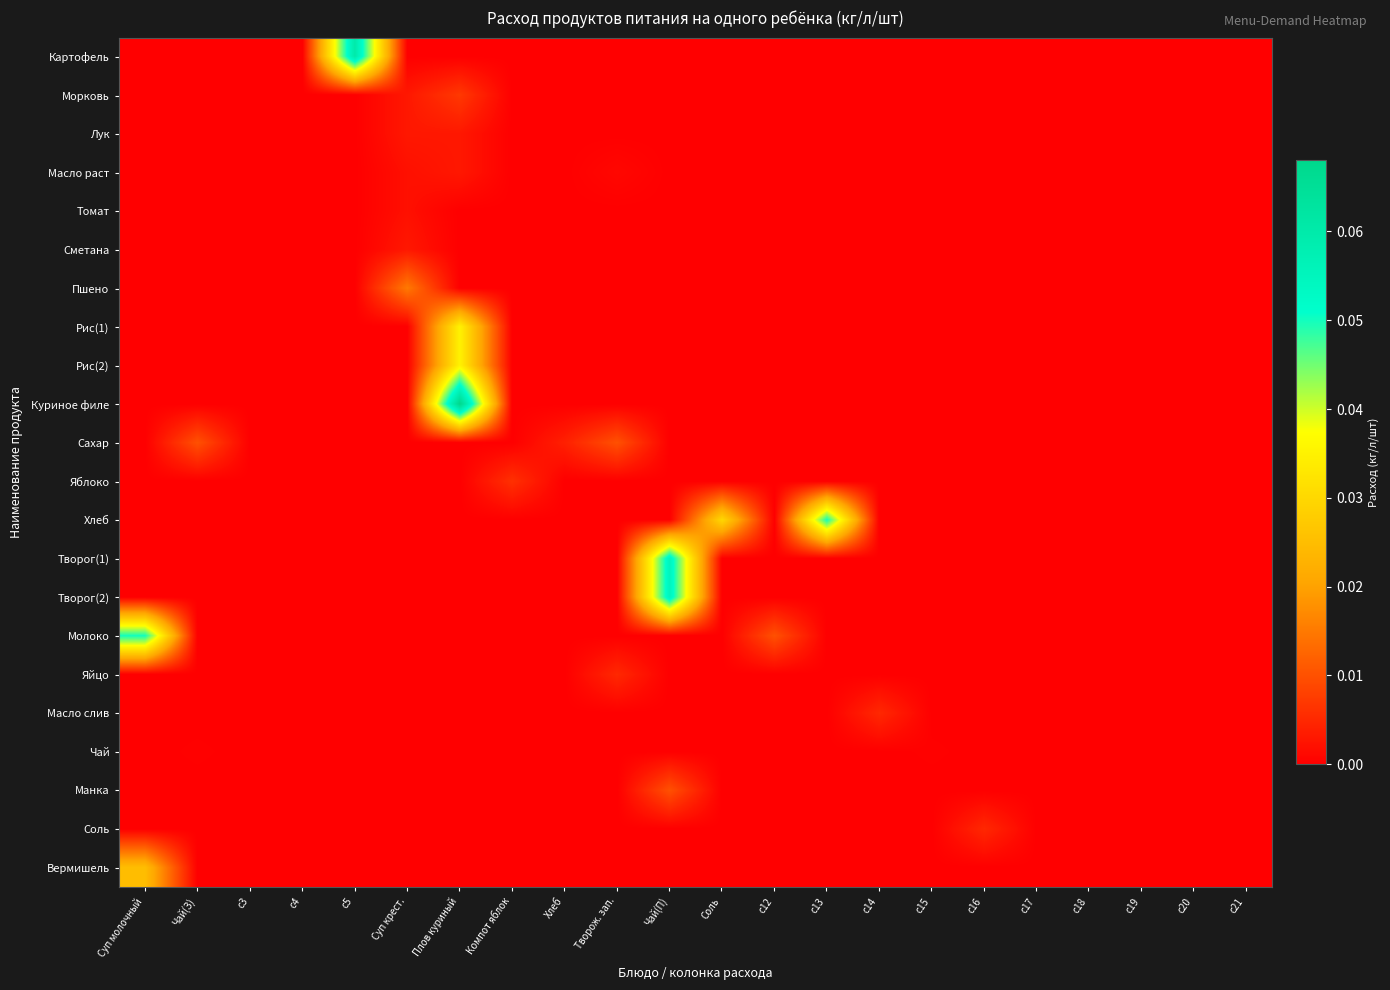

At which category is the sum across all series the highest?

Плов куриный